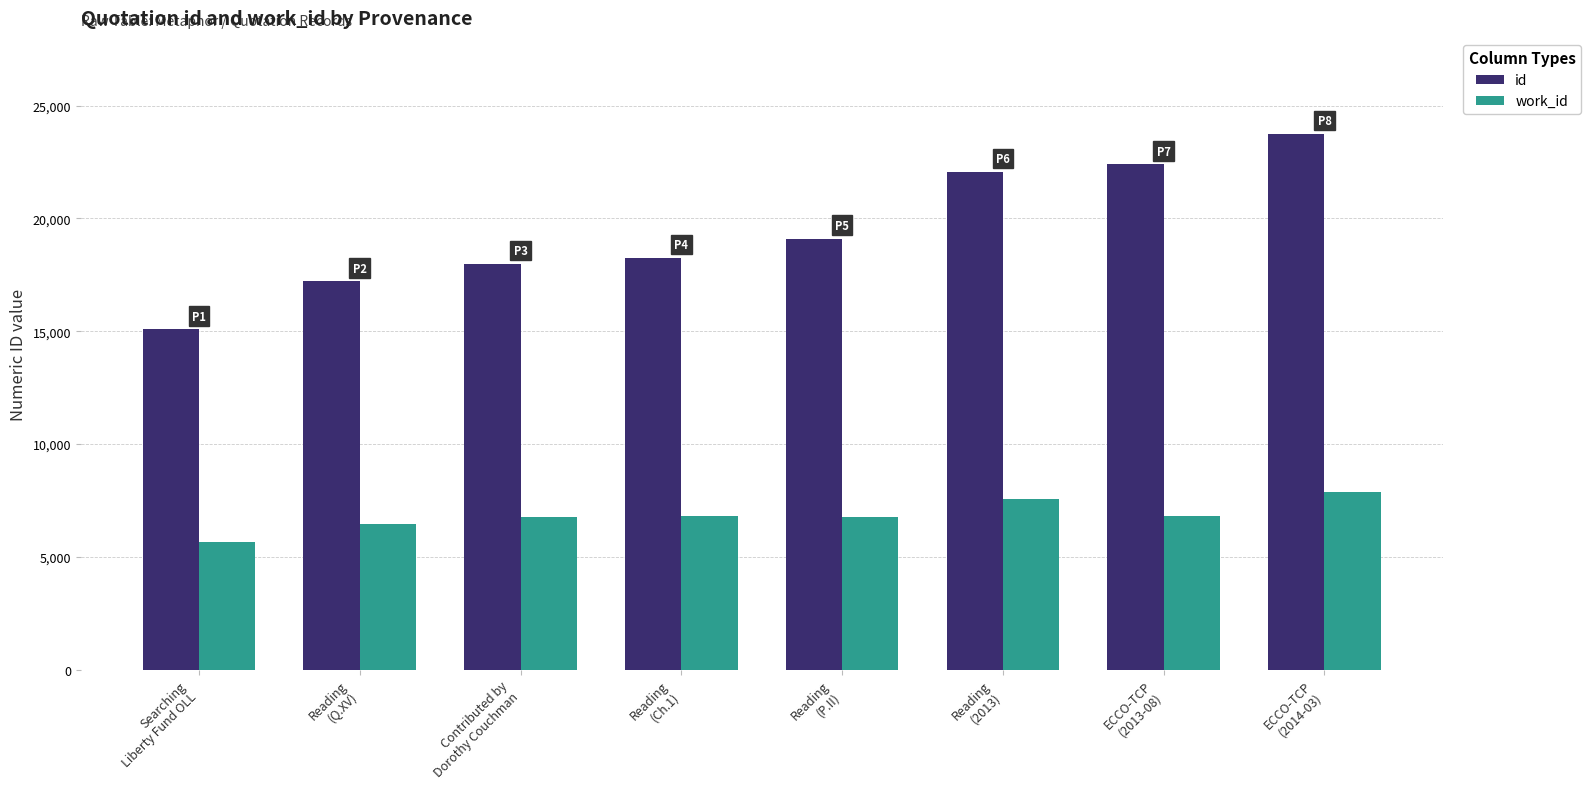

What is the sum of all id values?

155827